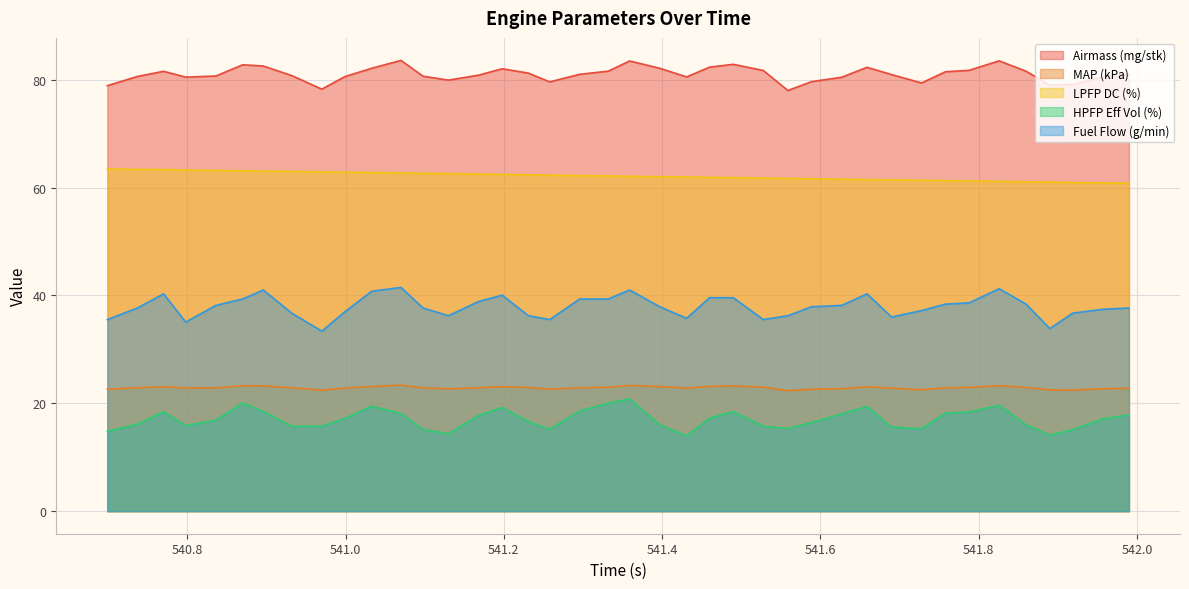

What is the value of the HPFP Eff Vol (%) point at the 35th from the left?

19.7